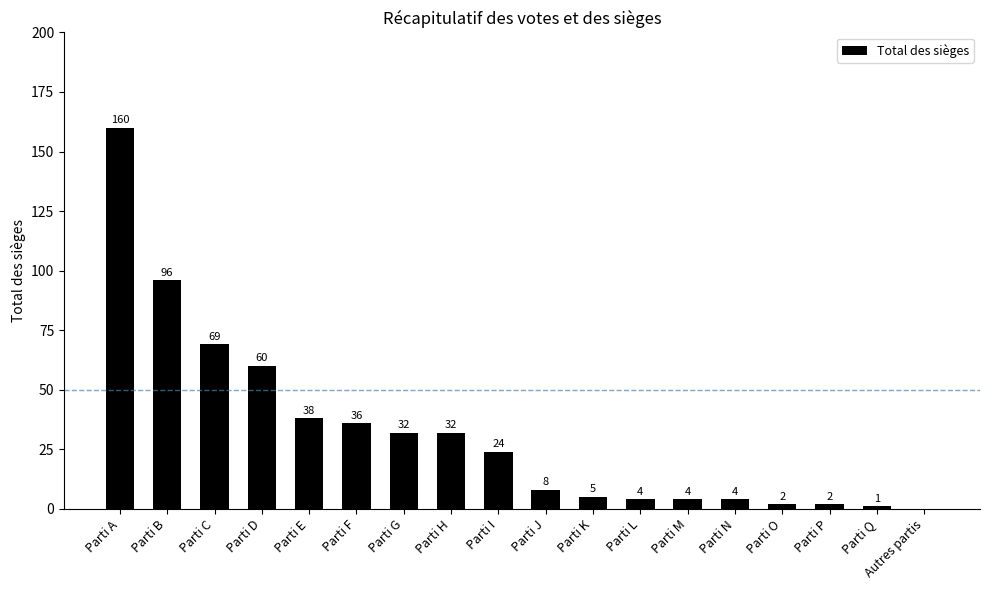

What is the change in value from Parti H to Parti M?

-28